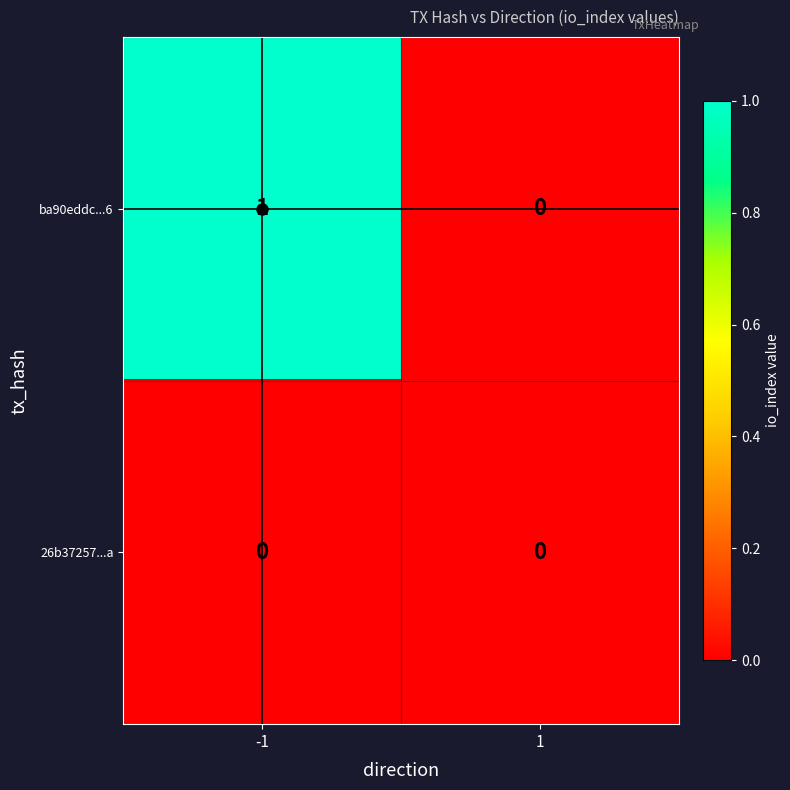

Is the value of ba90eddc...6 at -1 greater than the value of 26b37257...a at -1?

Yes